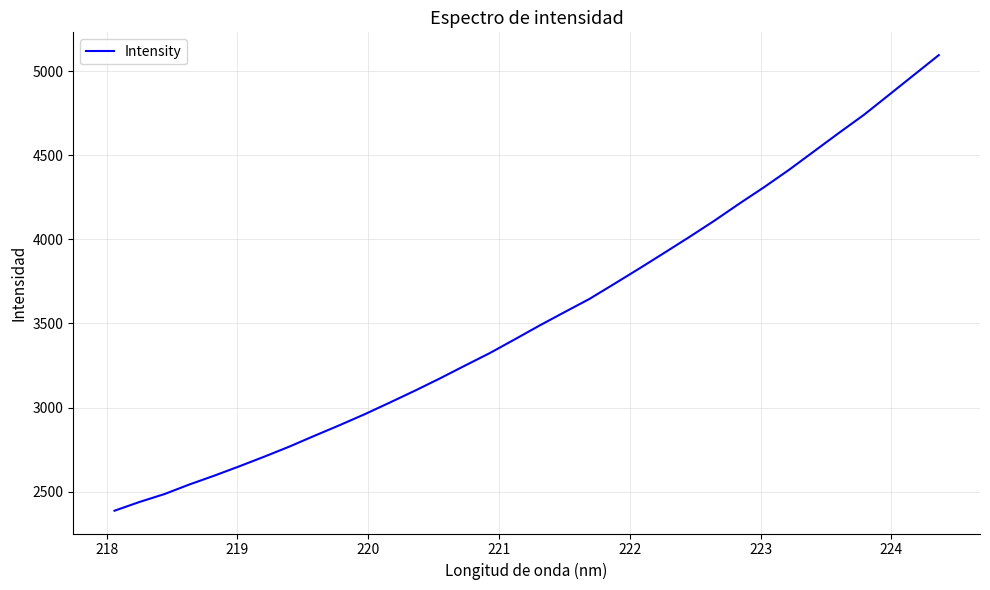

What is the greatest value displayed?

5095.6